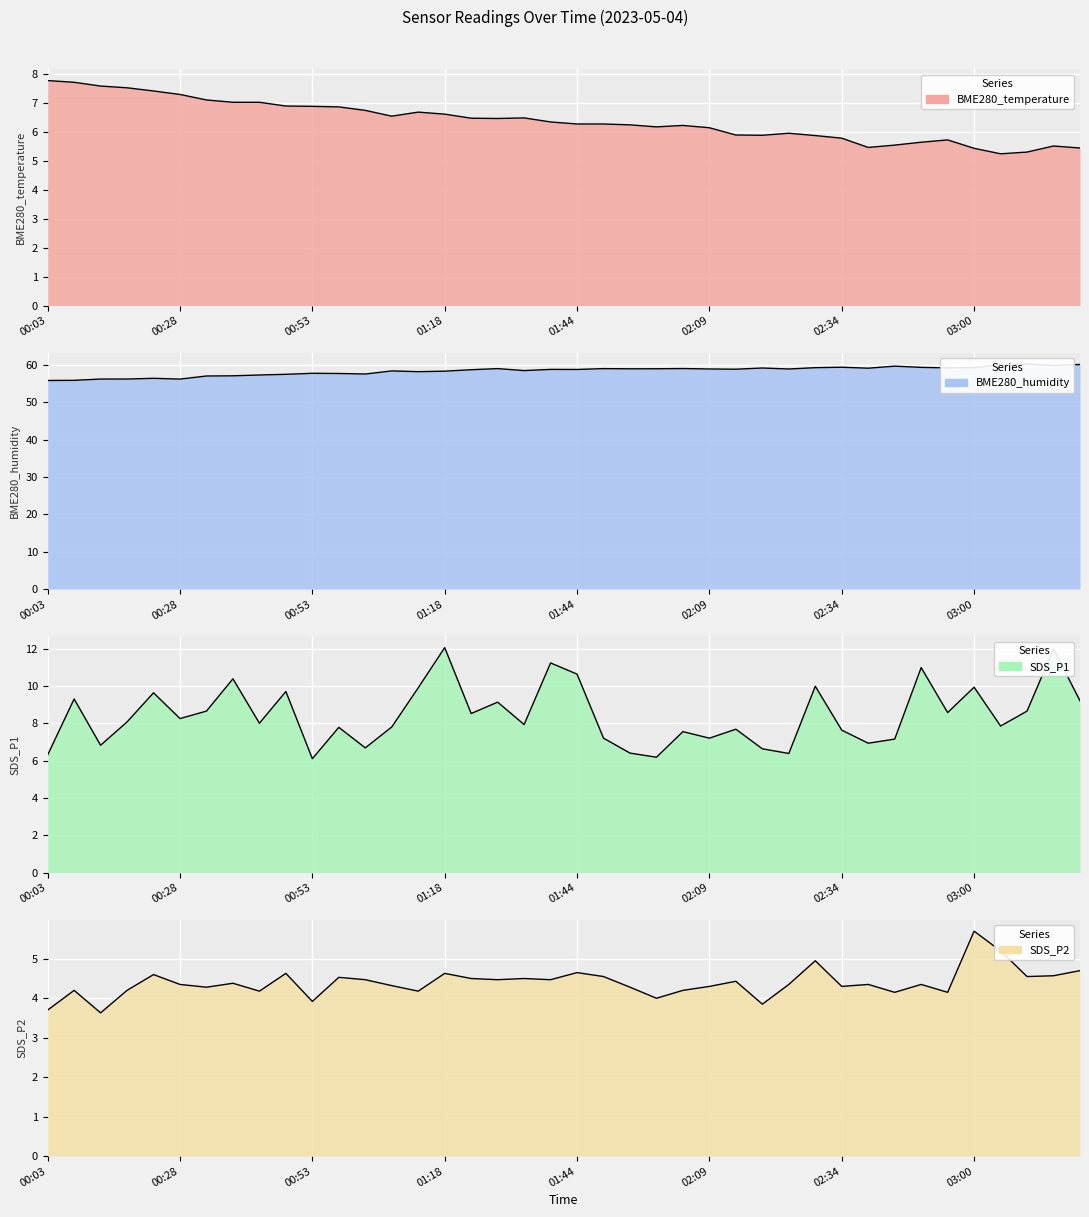

What is the label of the 10th point from the right?

02:34